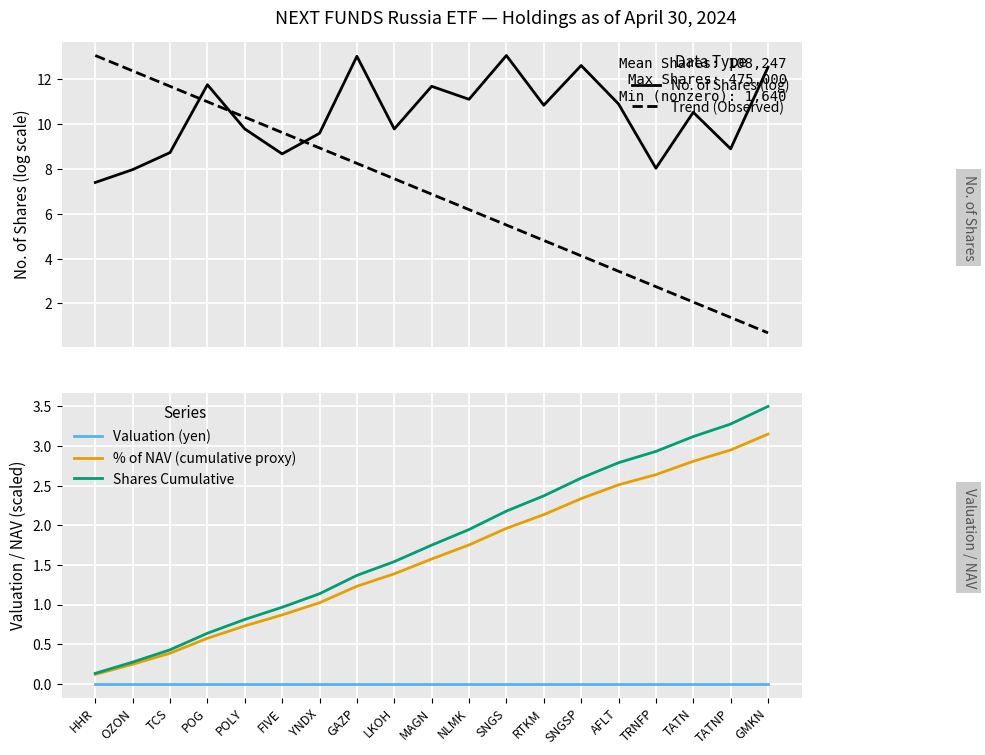

Rank the series at SNGS from highest to lowest value.

No. of Shares (log), Trend (Observed), Shares Cumulative, % of NAV (cumulative proxy), Valuation (yen)